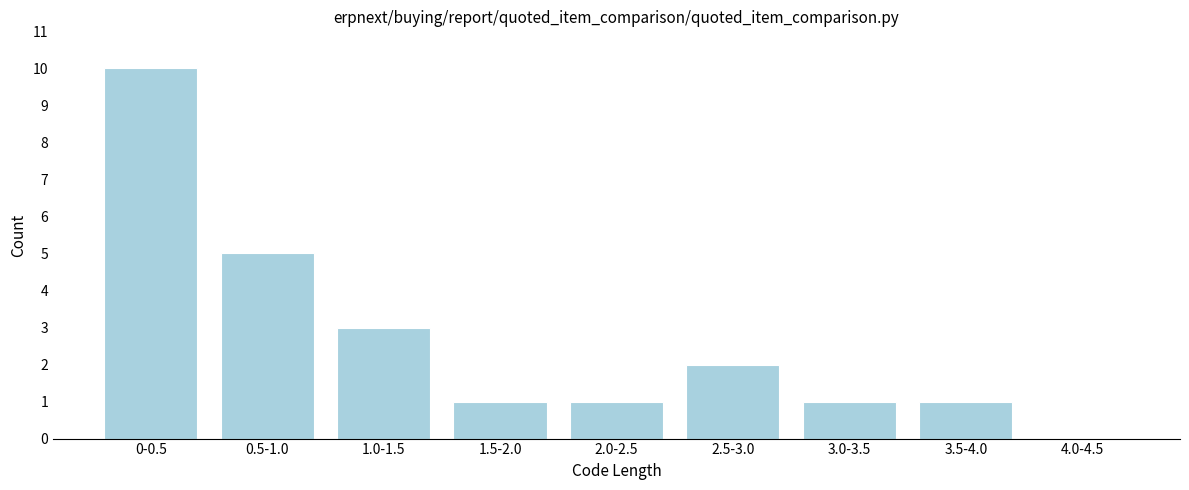

Reading right to left, extract all data points from this chart.

4.0-4.5=0	3.5-4.0=1	3.0-3.5=1	2.5-3.0=2	2.0-2.5=1	1.5-2.0=1	1.0-1.5=3	0.5-1.0=5	0-0.5=10